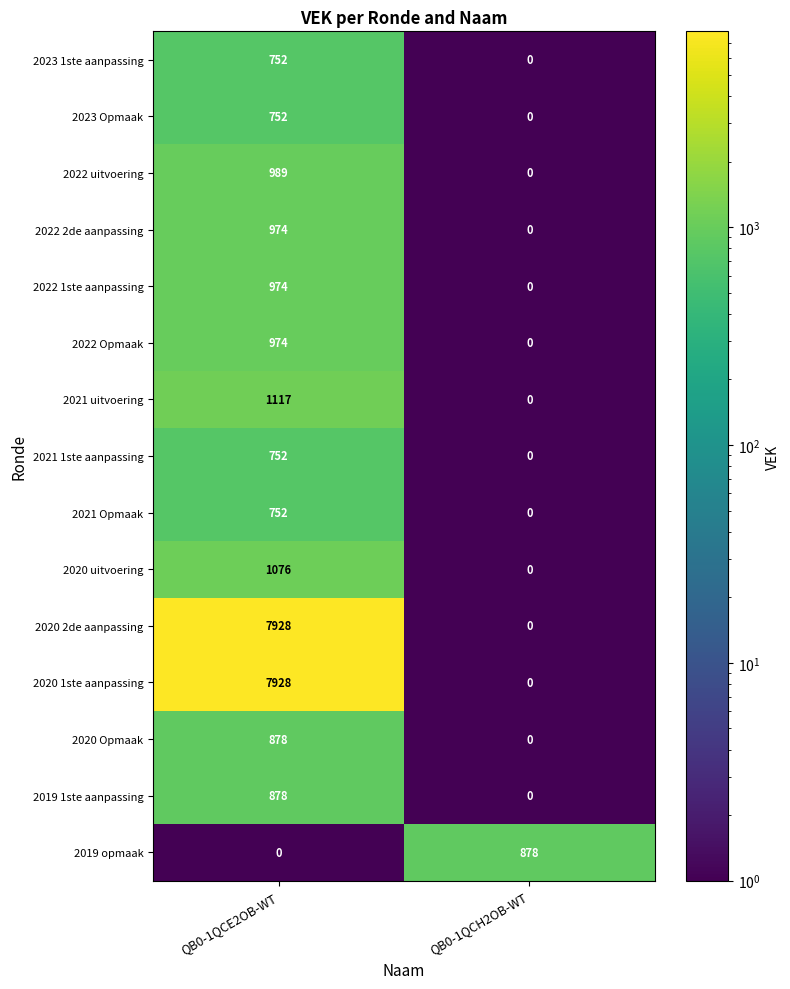

What is the total value across all series at QB0-1QCE2OB-WT?

26724